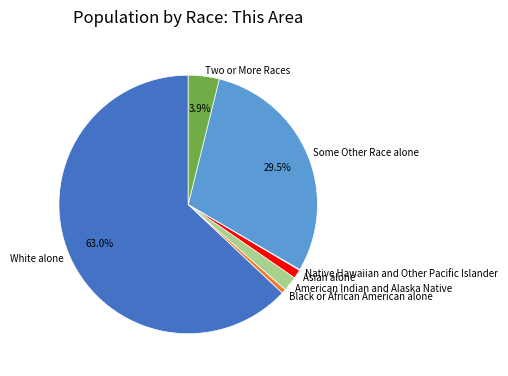

The Two or More Races slice represents 4% of the pie. True or false?

True